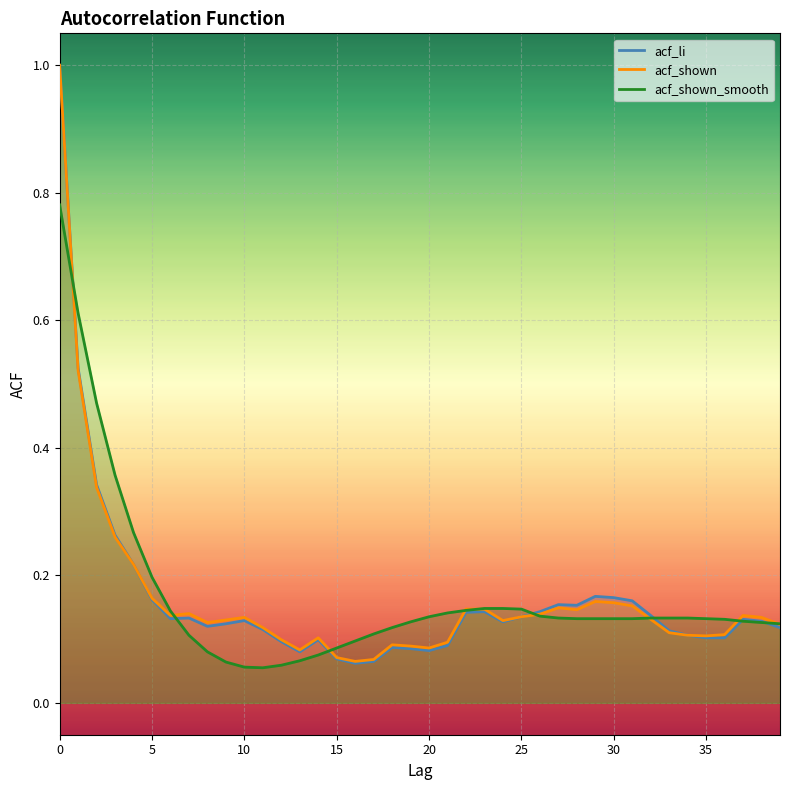

Does the chart display data point markers on the line(s)?

No